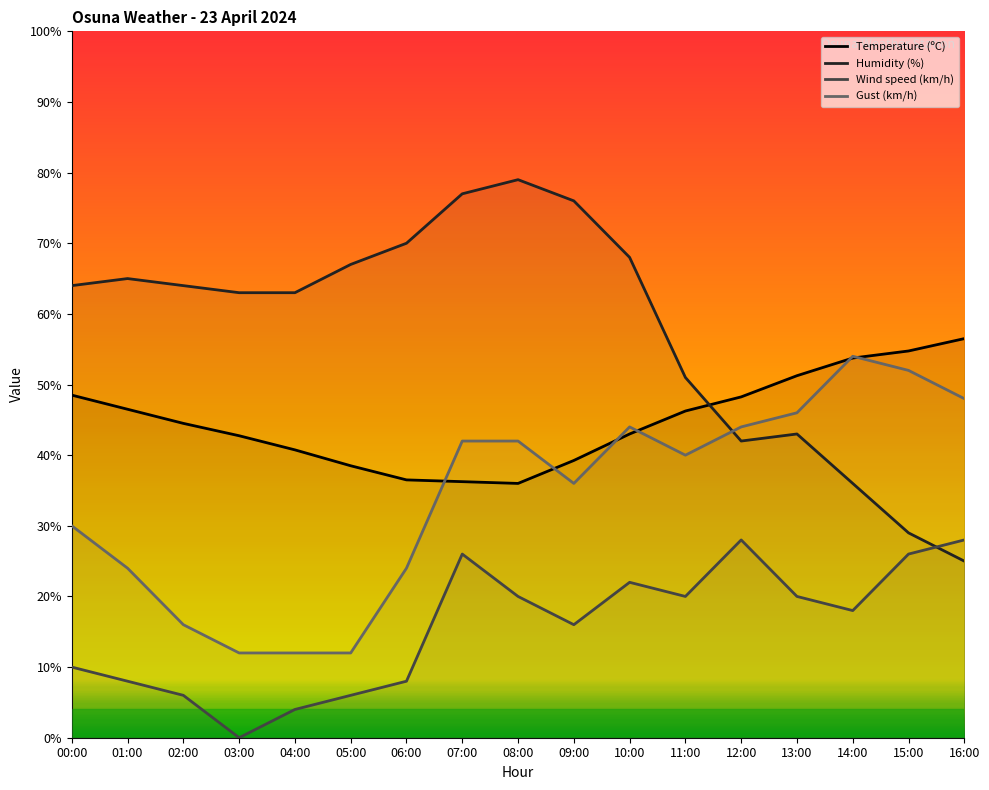

What is the total value across all series at 16:00?

157.5